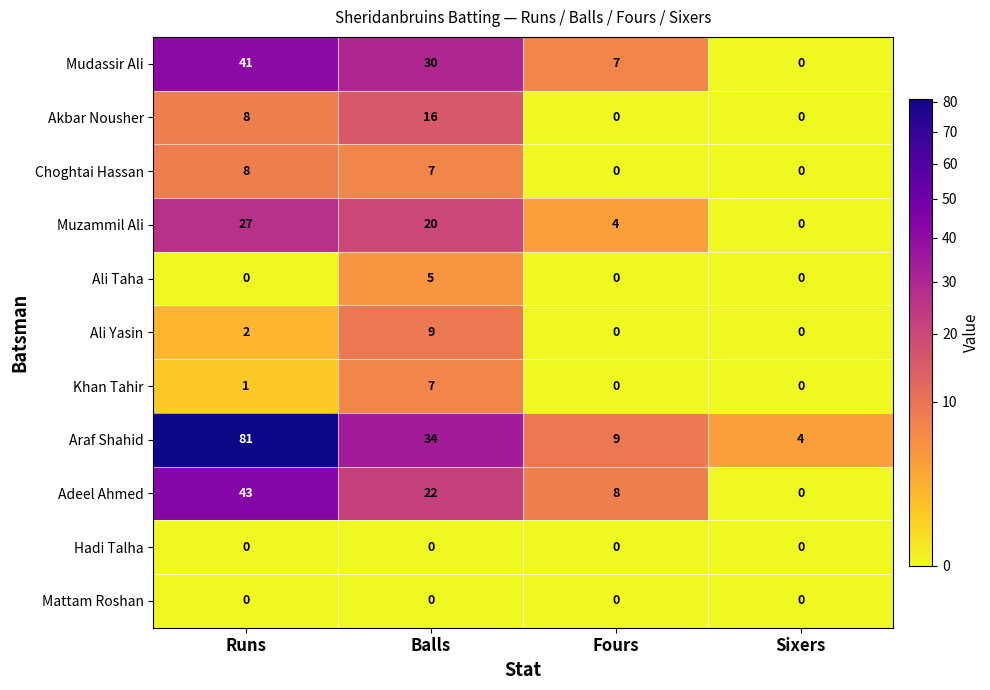

Read the Adeel Ahmed value at Runs, to the nearest 10.

40